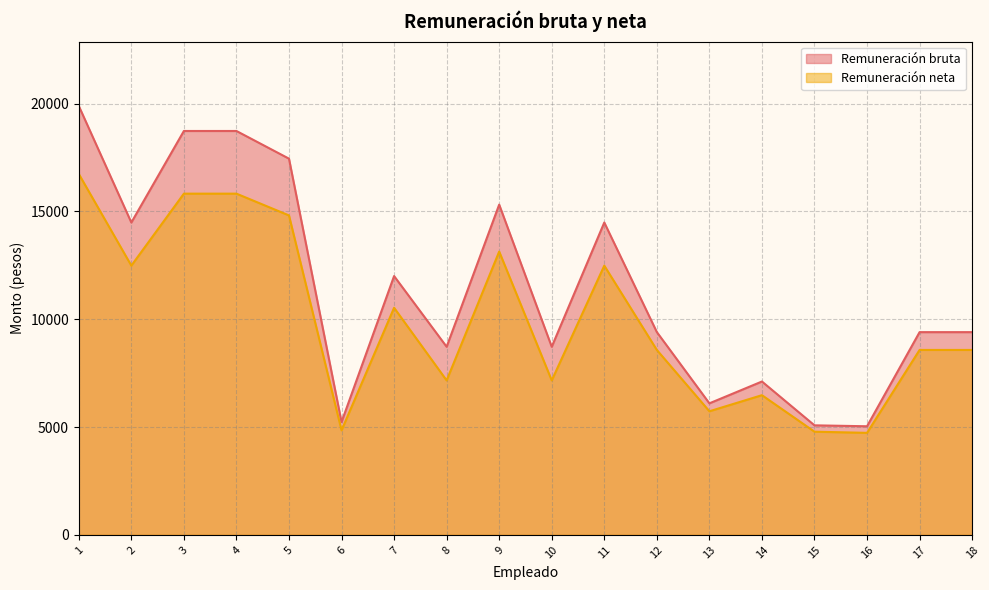

How many data points does each series have?

18